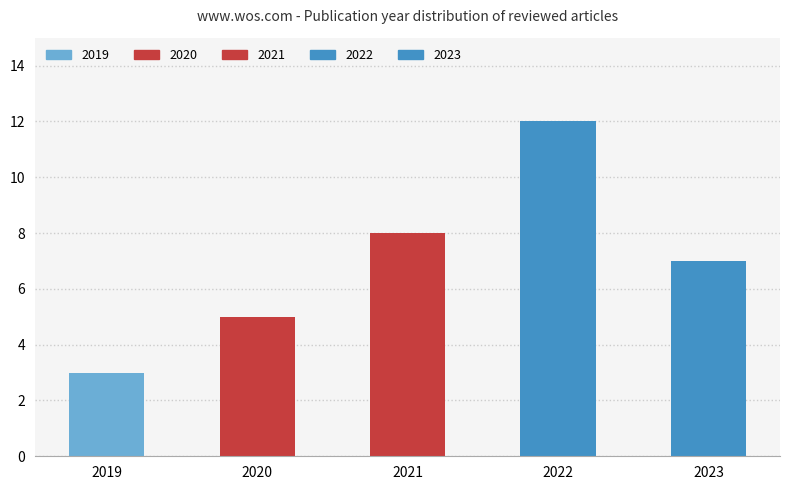

Rank the categories by value from highest to lowest.

2022, 2021, 2023, 2020, 2019